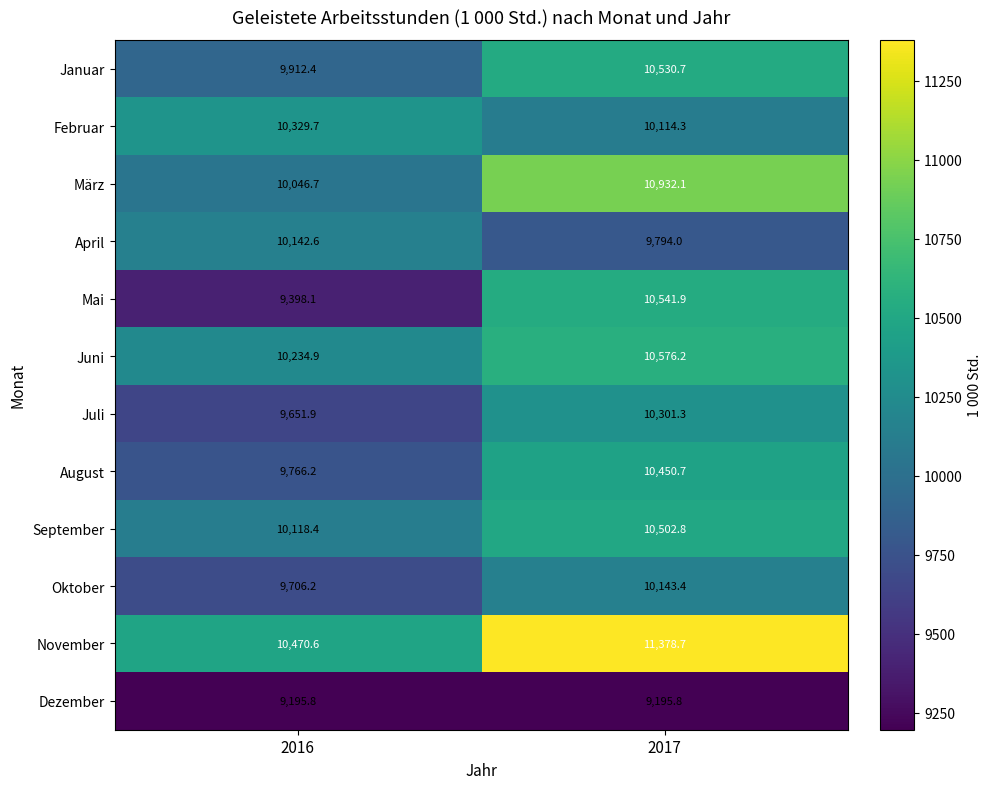

What is the approximate value of Mai at 2017?

10541.9